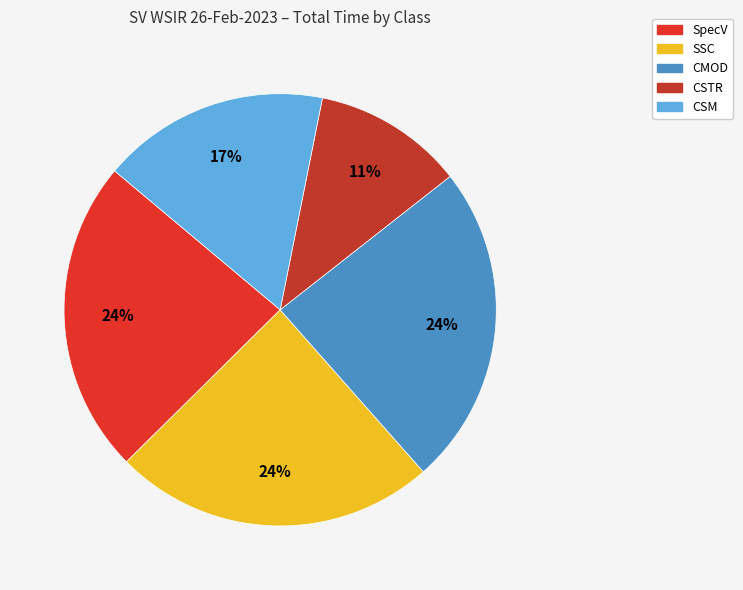

True or false: SpecV accounts for 24% of the total.

True